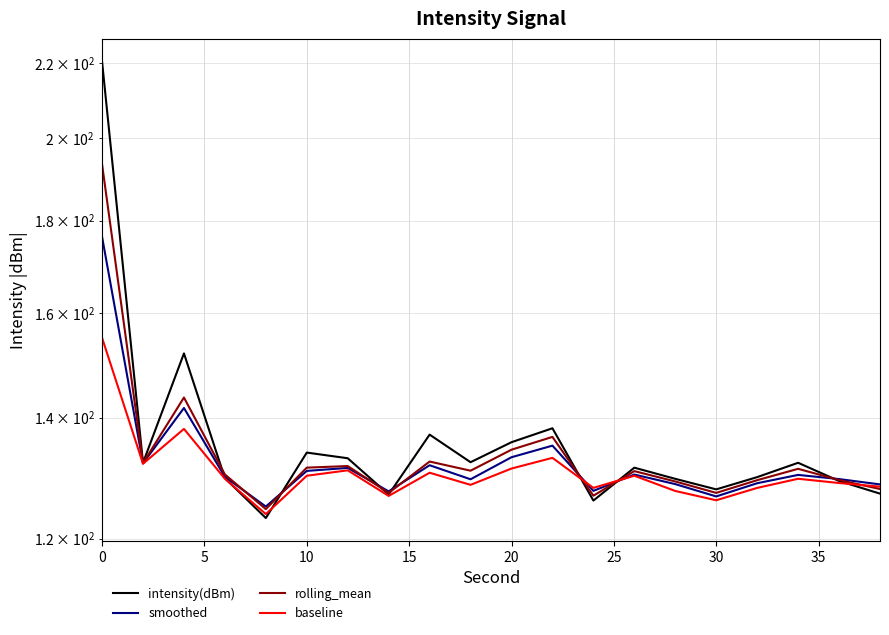

Which series has the largest total across all categories?

intensity(dBm)